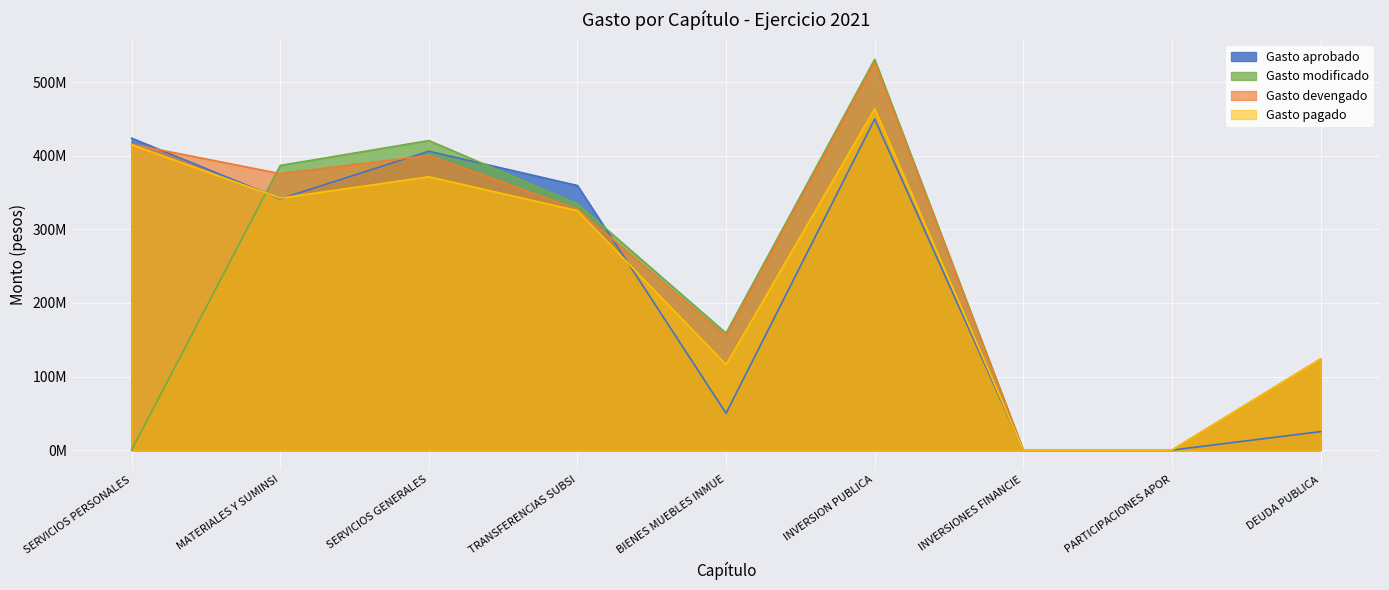

Which series has the largest range (max minus min)?

Gasto modificado